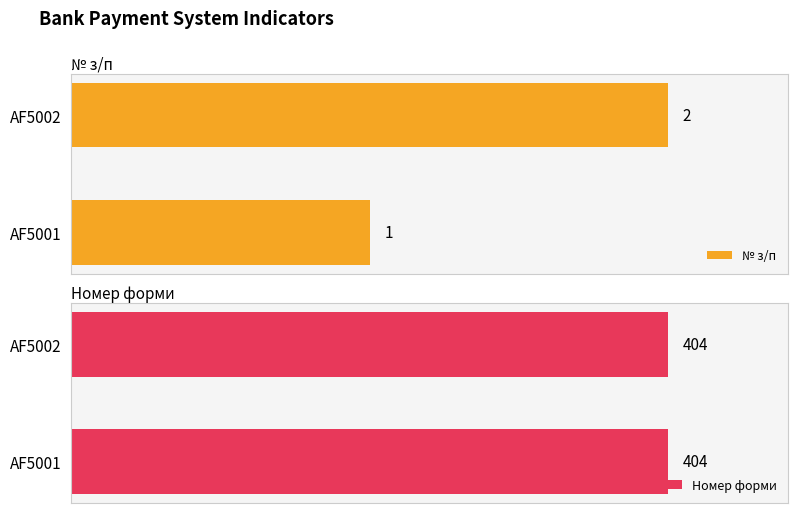

Which category has the lowest value in the № з/п series?

AF5001